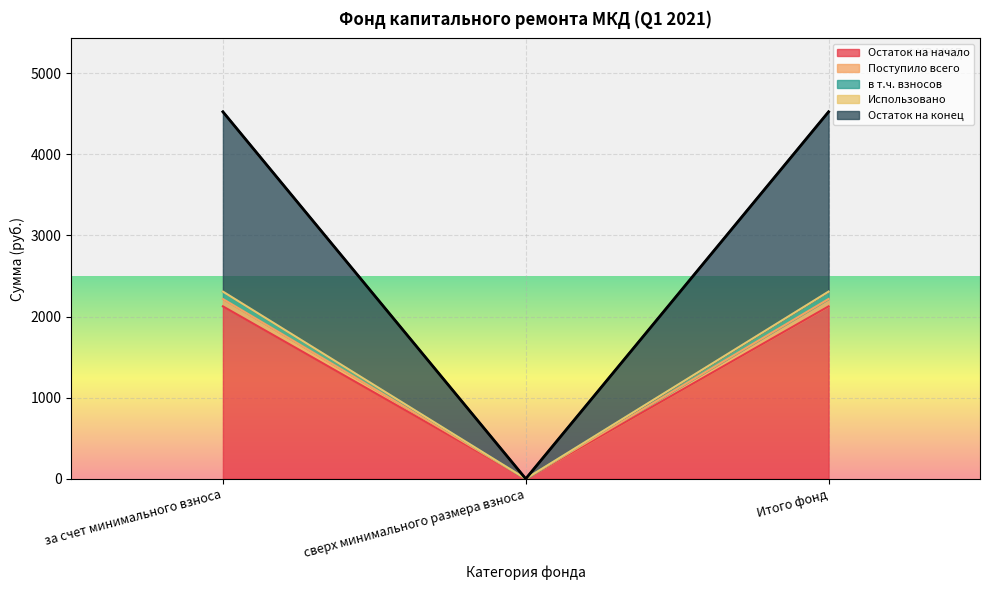

True or false: Поступило всего has a value of 2306.8 at за счет минимального взноса.

True